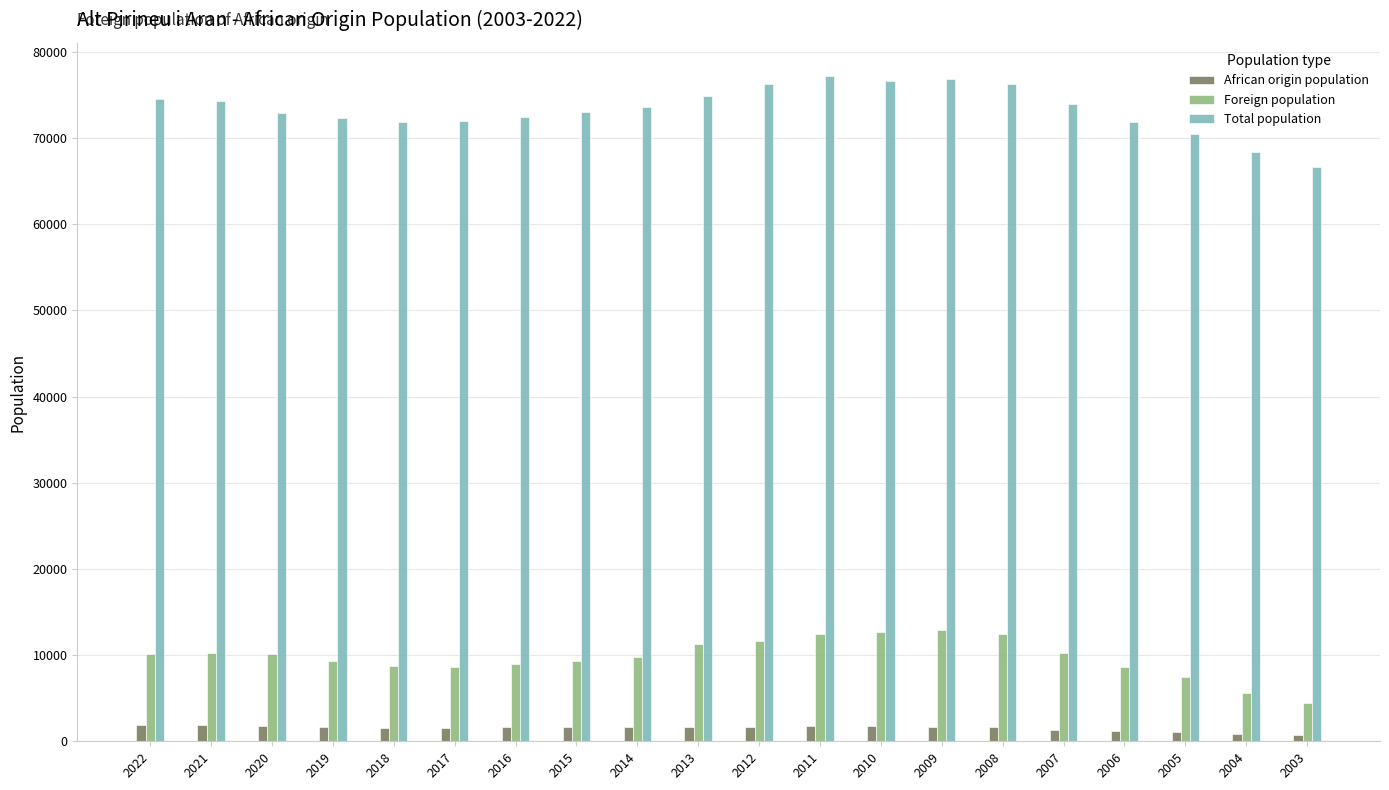

How many bars are there in total?

60